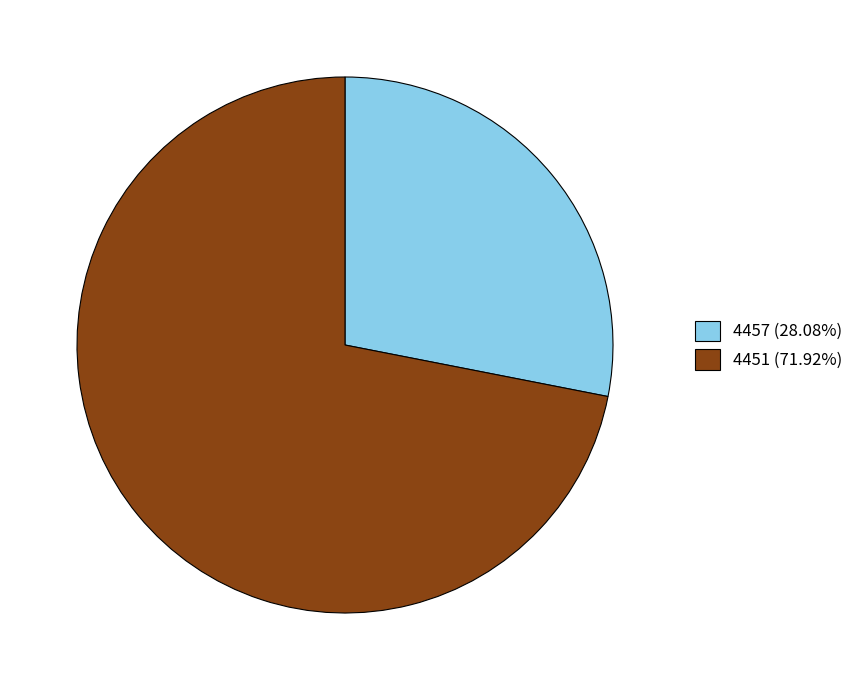

Is the sum of 4457 and 4451 greater than half?

Yes